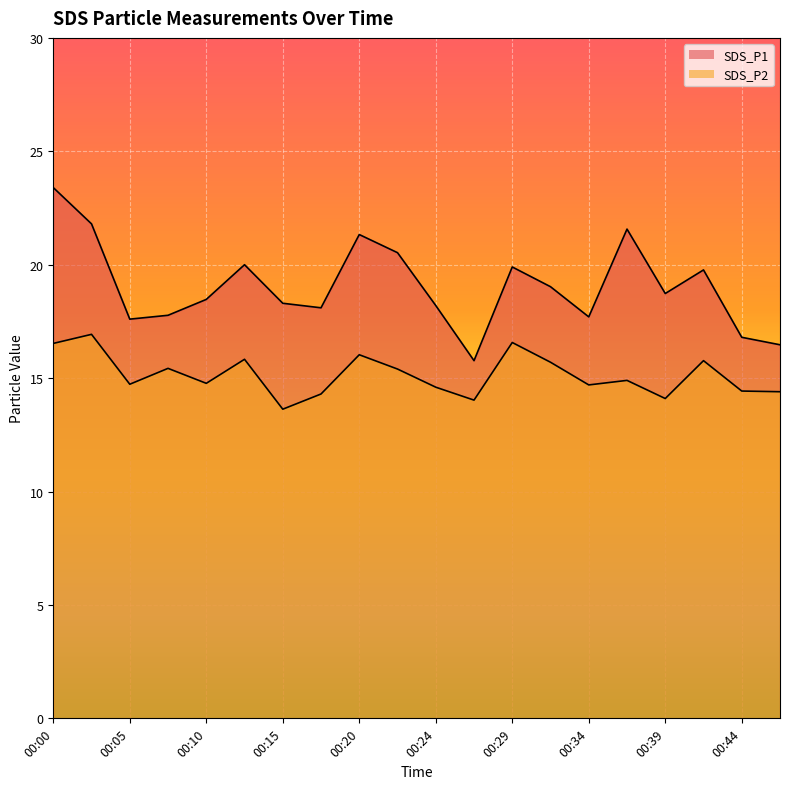

True or false: SDS_P1 and SDS_P2 cross at least once.

False